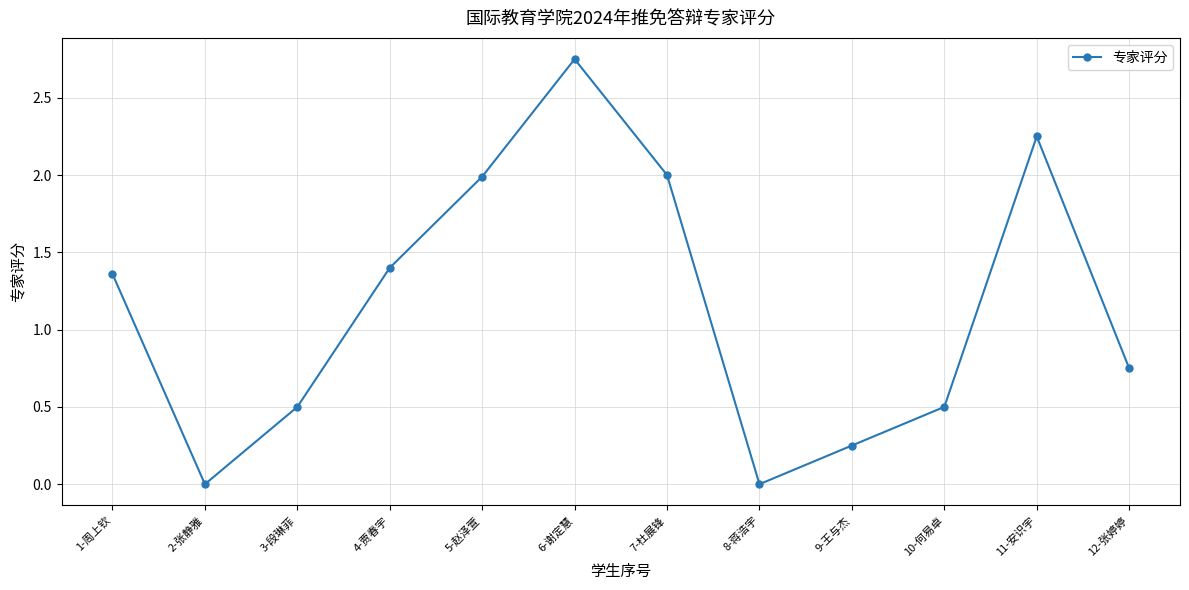

The chart shows a value of 2.0 at 7-杜展锋. True or false?

True